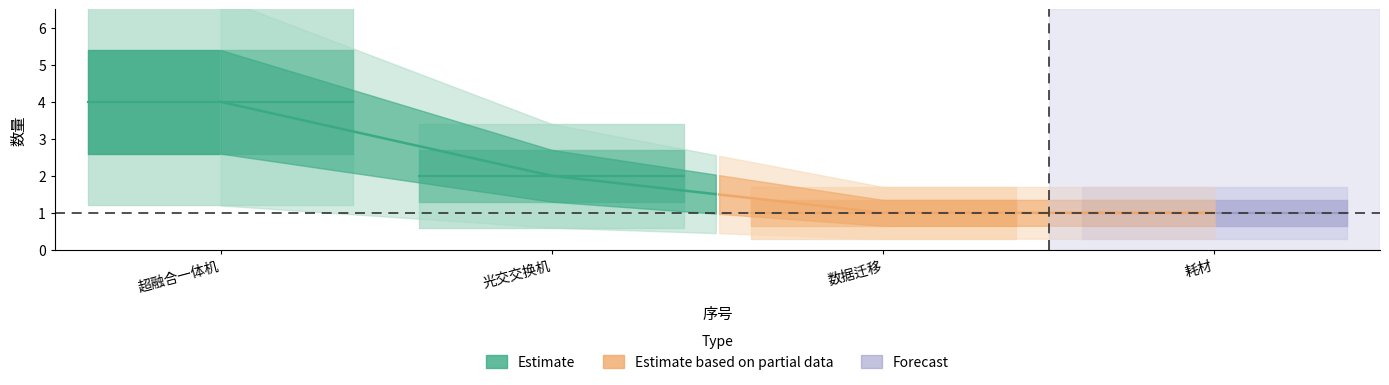

Is it true that the value at 光交交换机 is 2?

True